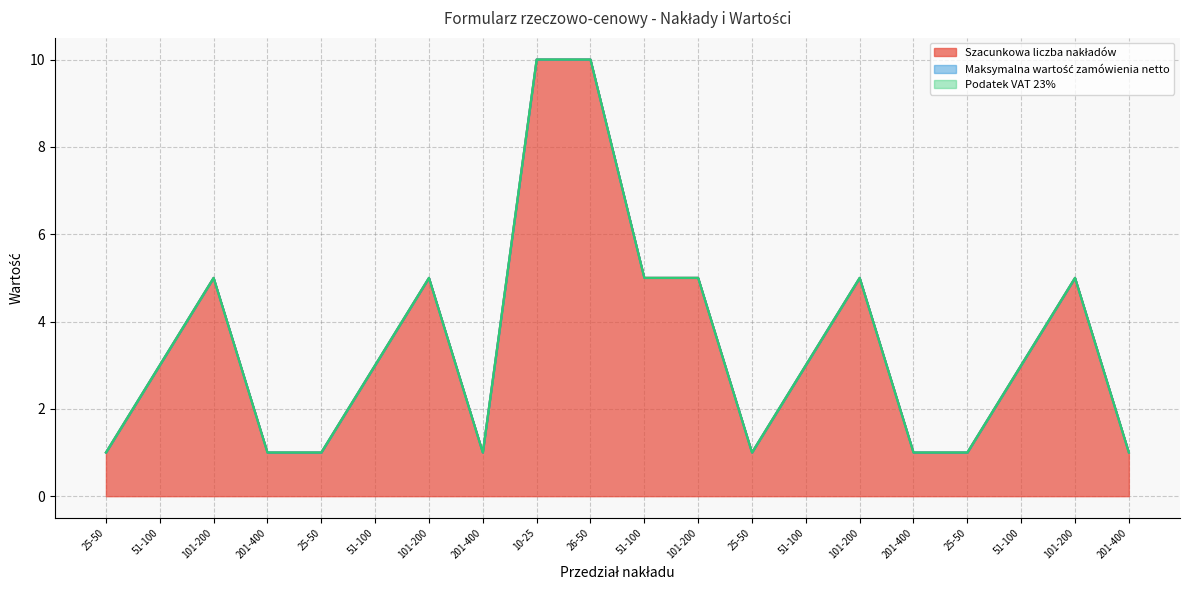

True or false: Maksymalna wartość zamówienia netto has more than 0 interior local peaks.

False